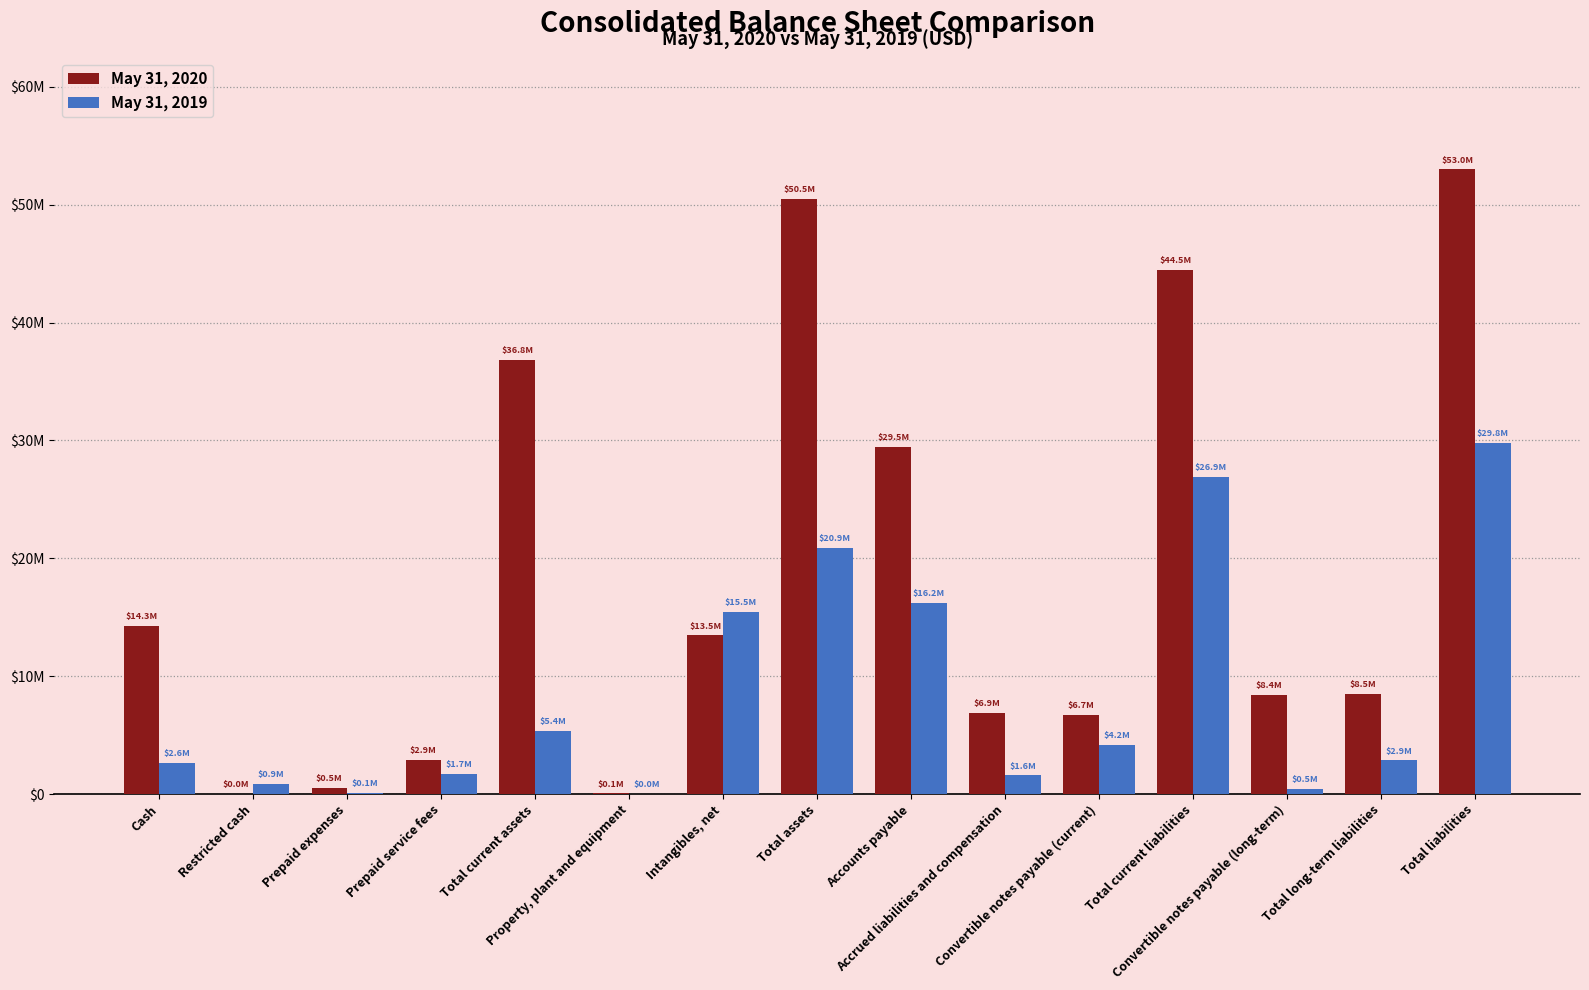

Which series has the widest spread of values?

May 31, 2020